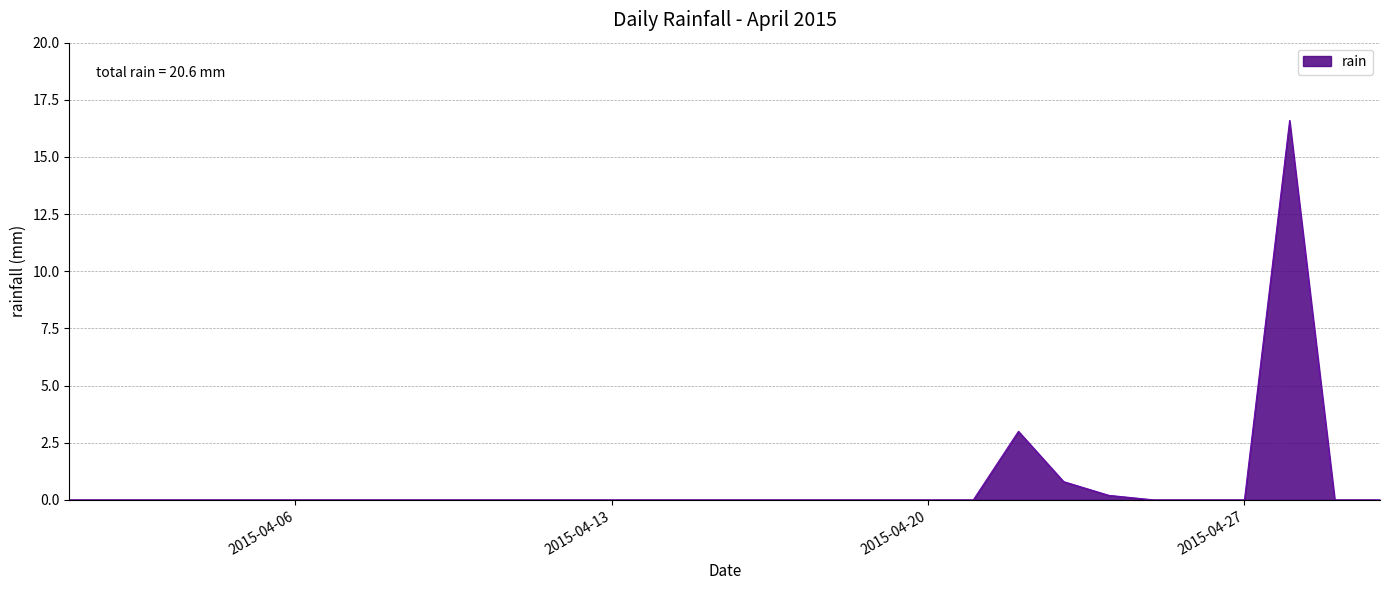

What is the difference between the maximum and minimum values?

16.6